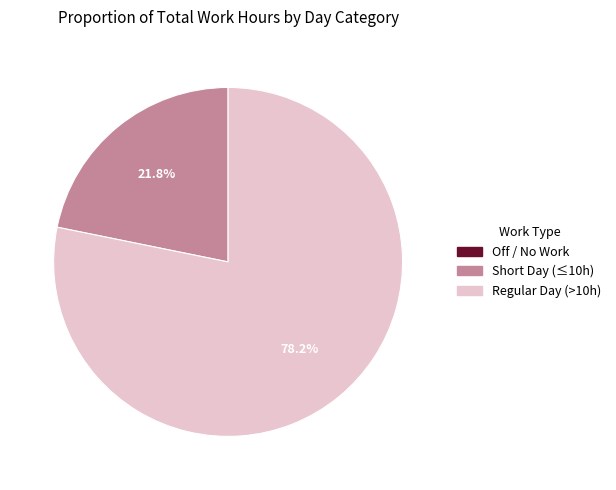

What percentage do Short Day (≤10h) and Regular Day (>10h) together represent?

100.0%